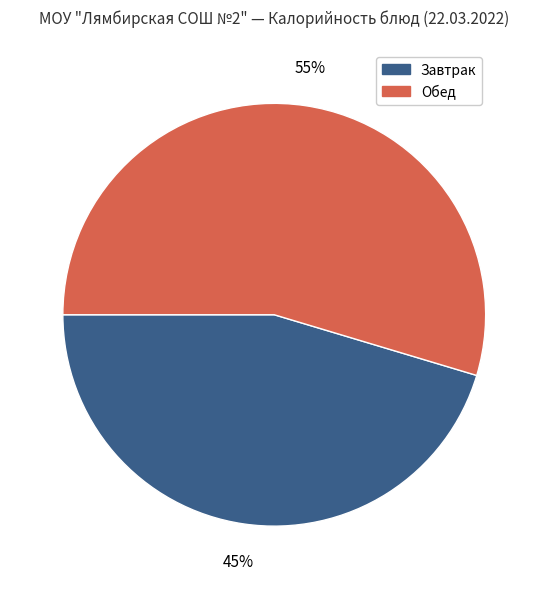

The Завтрак slice represents 56% of the pie. True or false?

False